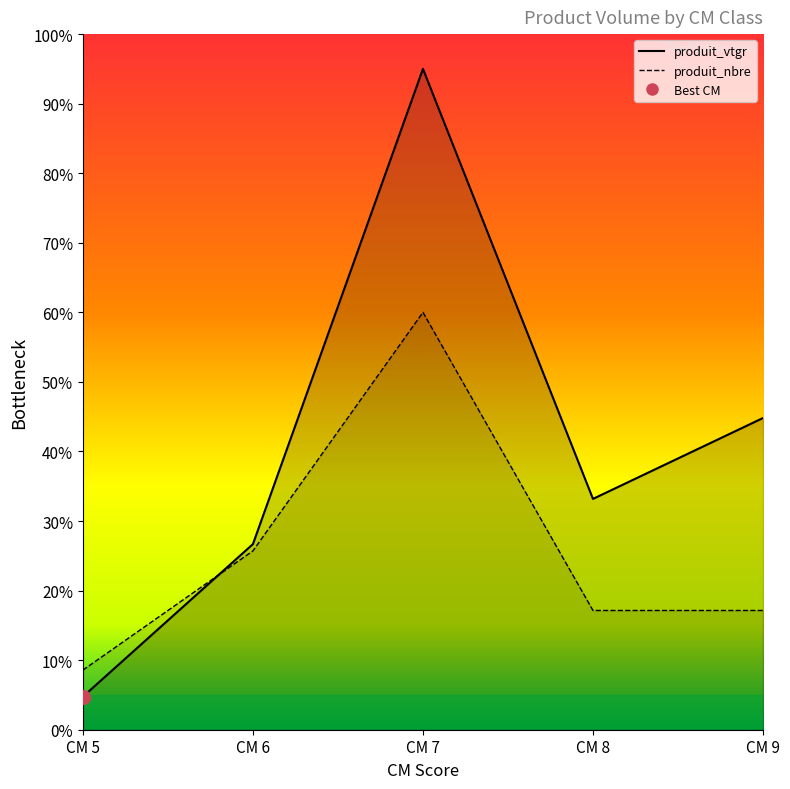

What is the value of the produit_nbre point at the 2nd from the left?

25.7